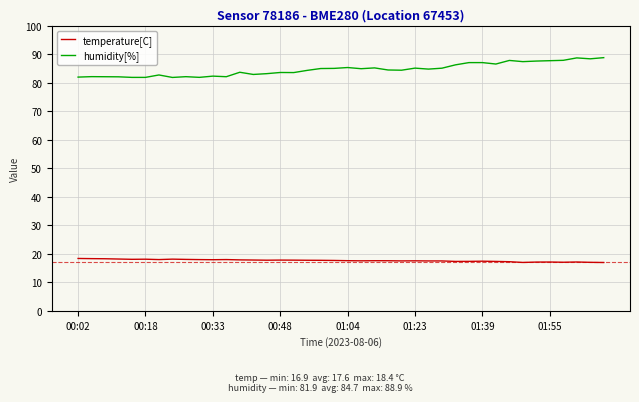

What is the greatest value displayed?

88.9